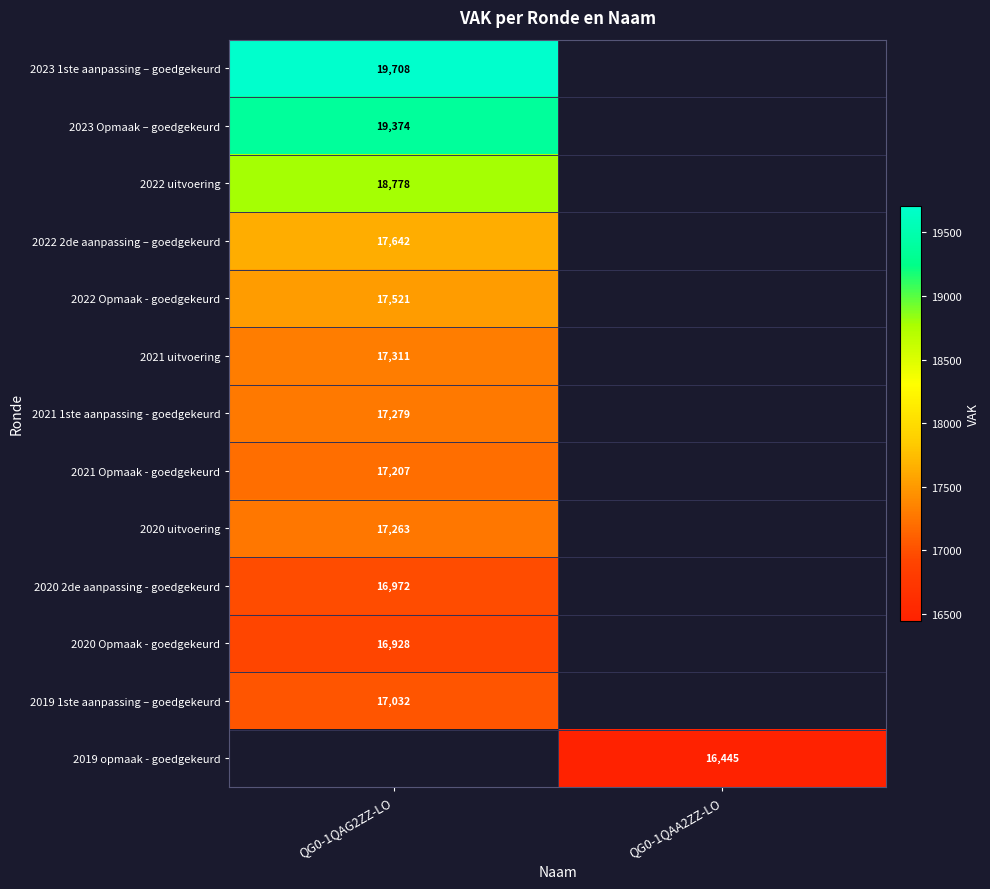

The value of 2022 2de aanpassing – goedgekeurd at QG0-1QAG2ZZ-LO is 17642. True or false?

True